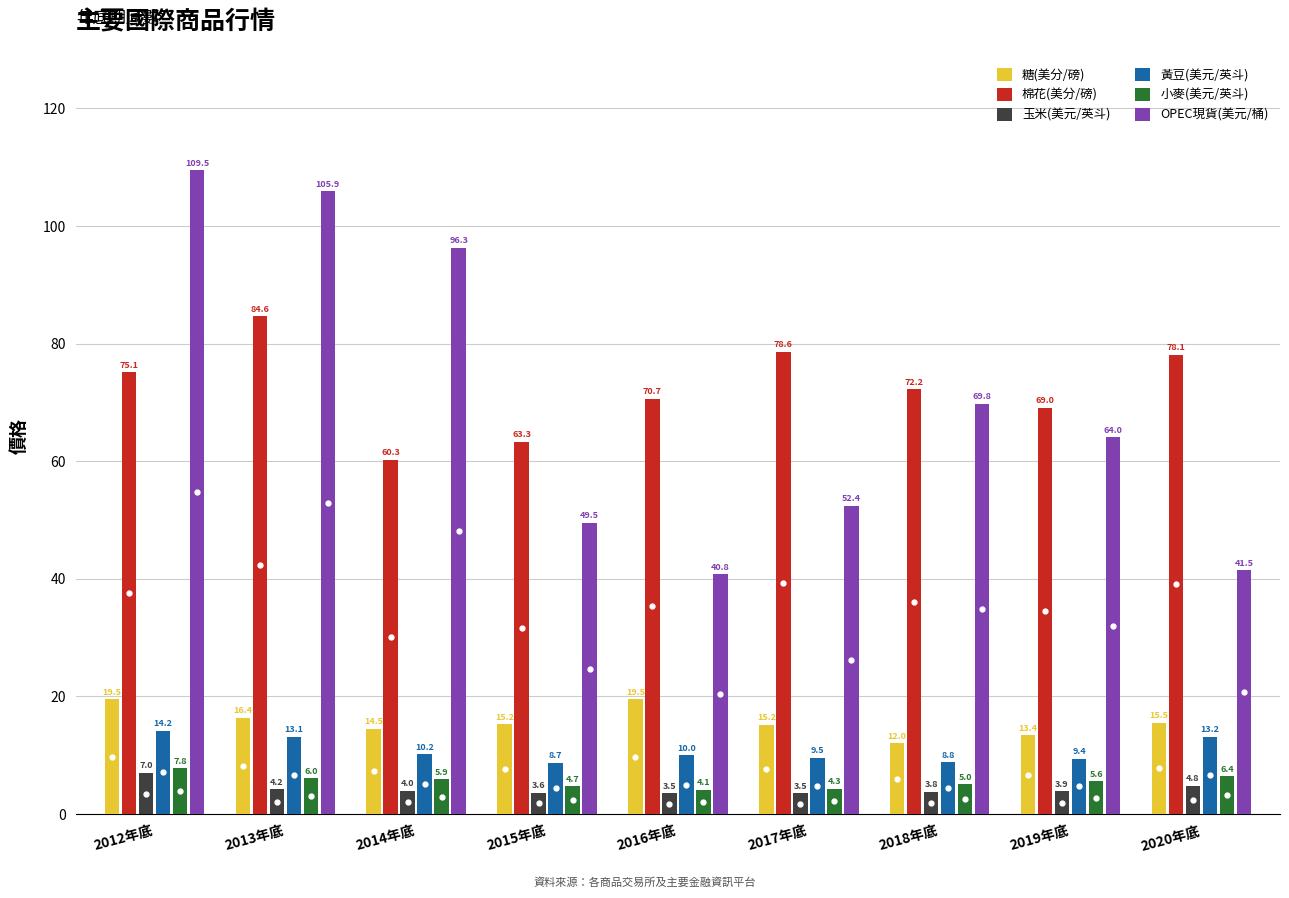

What is the approximate value of 糖(美分/磅) at 2015年底?

15.2